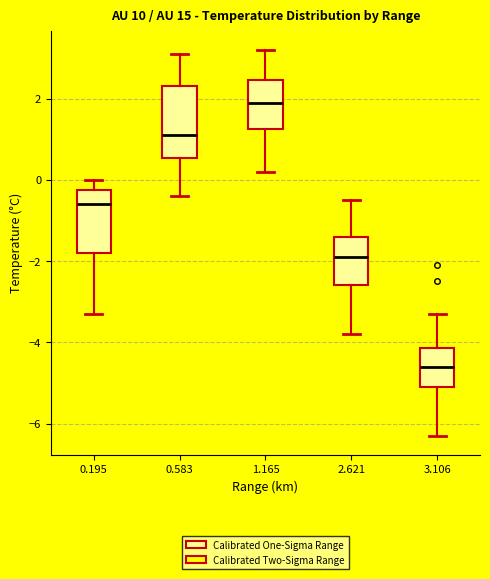

Where does the lower whisker of the box at x = 2.621 end on the y-axis? The values are not printed on the chart, so give them approximately, as read against the axis.

-3.8